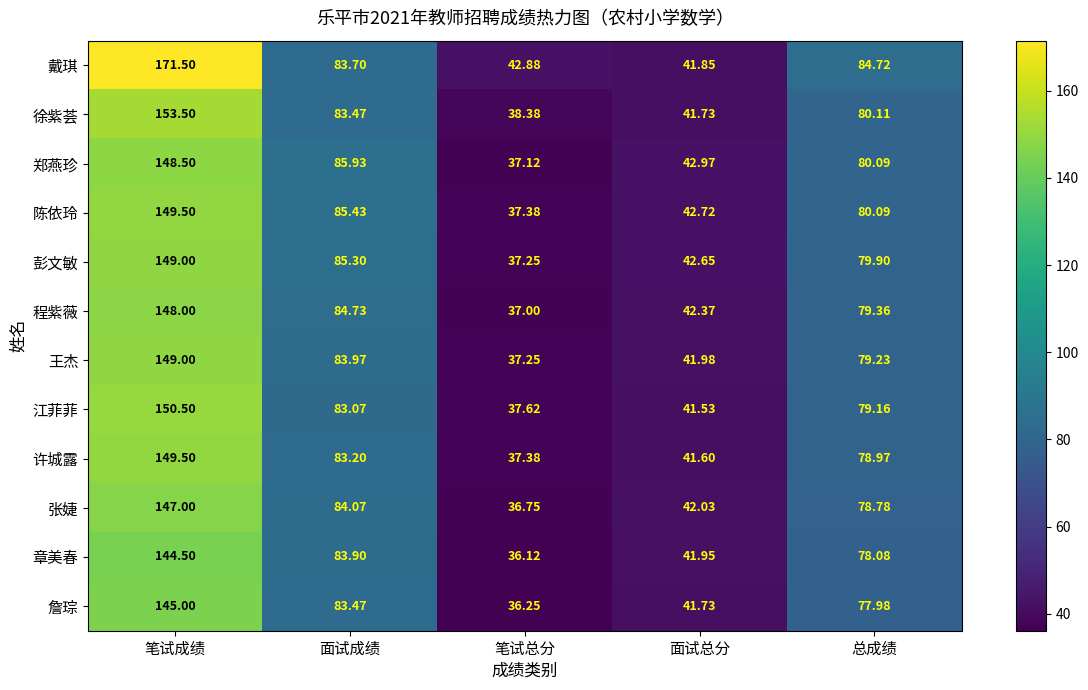

Which series has the largest range (max minus min)?

戴琪